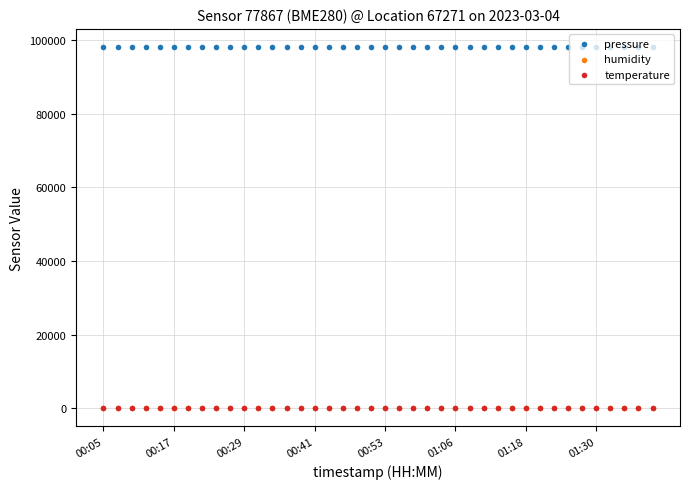

Which series contains the lowest Y value?

temperature